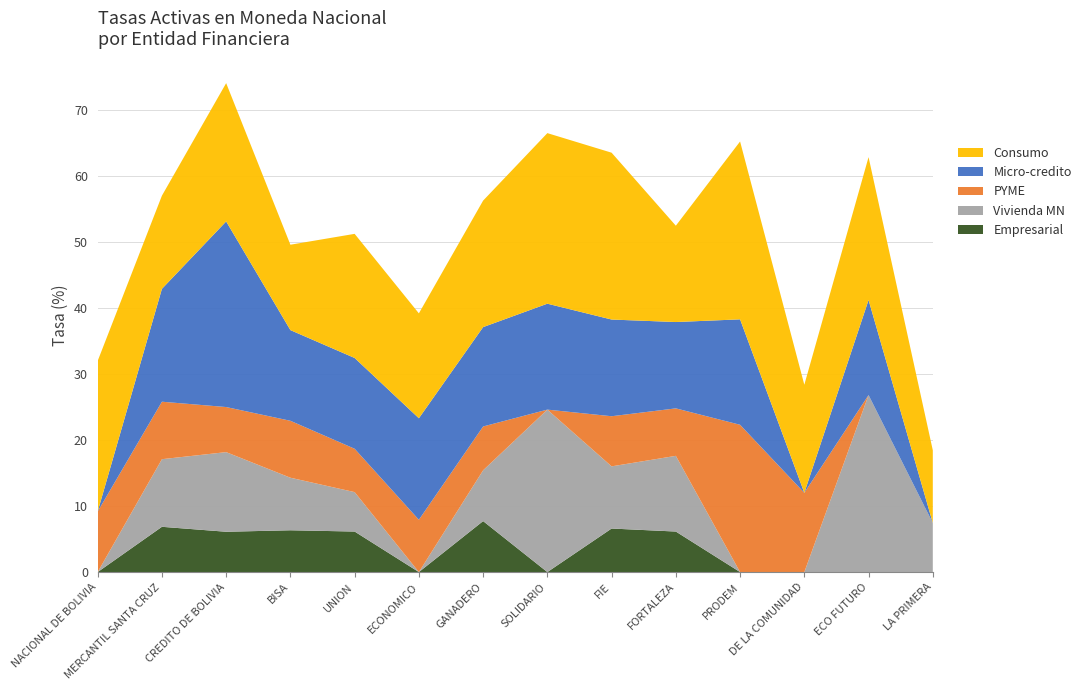

Reading left to right, extract all data points from this chart.

Empresarial: 0.0	6.9	6.1	6.3	6.1	0.0	7.7	0.0	6.6	6.1	0.0	0.0	0.0	0.0
Vivienda MN: 0.0	10.2	12.1	8.0	6.0	0.0	7.7	24.6	9.4	11.5	0.0	0.0	26.8	7.4
PYME: 9.2	8.7	6.8	8.6	6.6	7.9	6.6	0.0	7.6	7.2	22.3	12.0	0.0	0.0
Micro-credito: 0.0	17.1	28.1	13.7	13.7	15.4	15.0	16.0	14.6	13.1	16.0	0.0	14.4	0.0
Consumo: 22.8	14.1	20.9	12.9	18.8	15.9	19.2	25.8	25.3	14.6	26.9	16.4	21.6	11.0